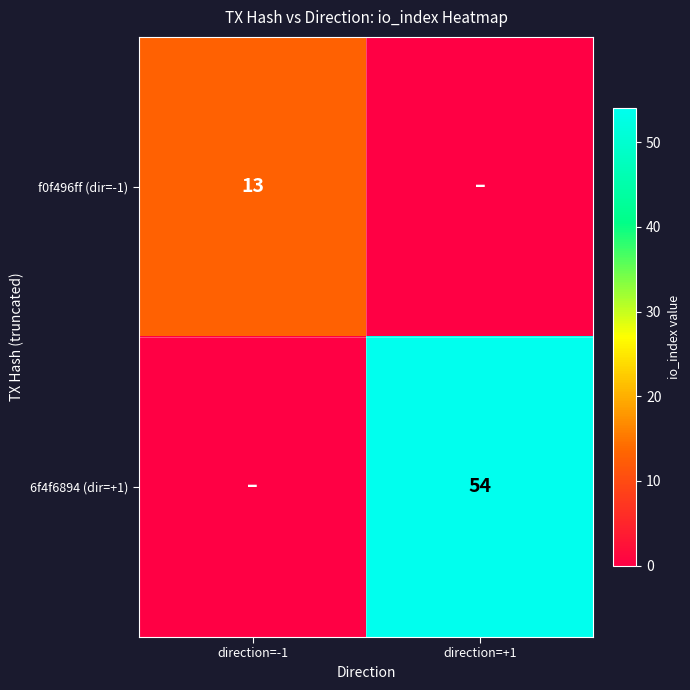

True or false: f0f496ff (dir=-1) has a value of 20 at direction=-1.

False